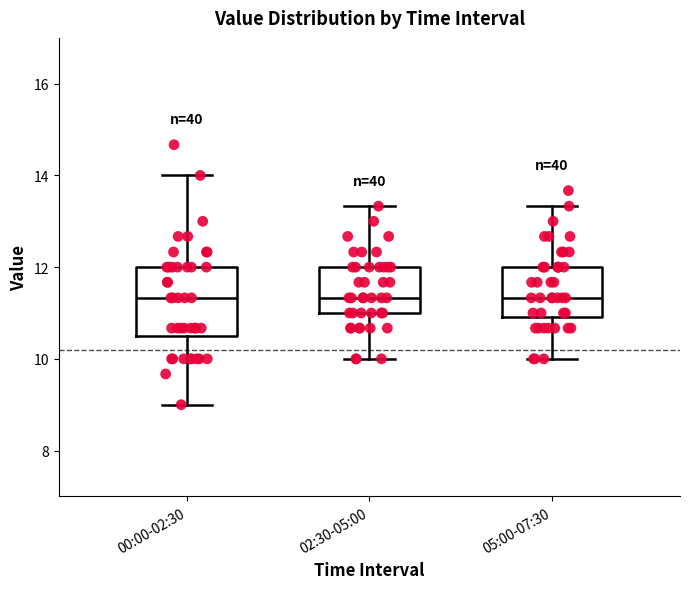

Where does the upper whisker of the box for 05:00-07:30 end on the y-axis? The values are not printed on the chart, so give them approximately, as read against the axis.

13.4